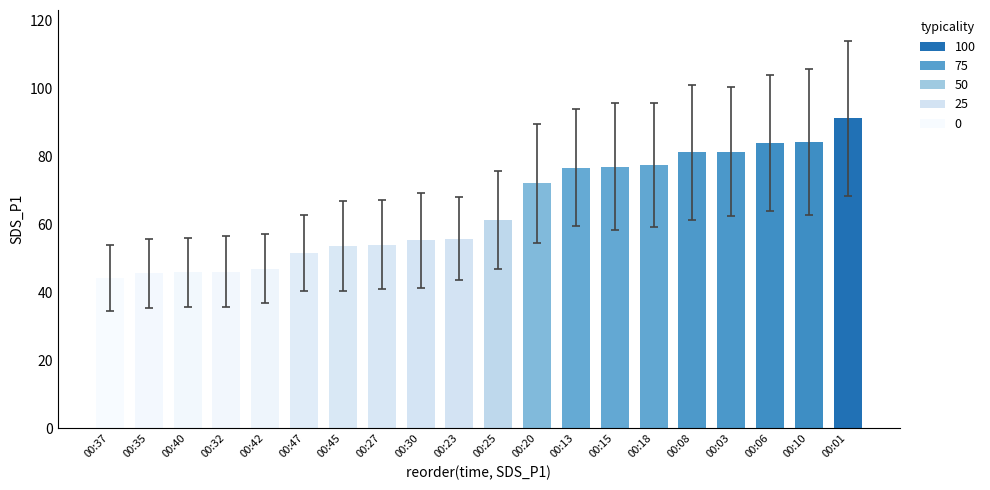

How many bars are there in total?

20